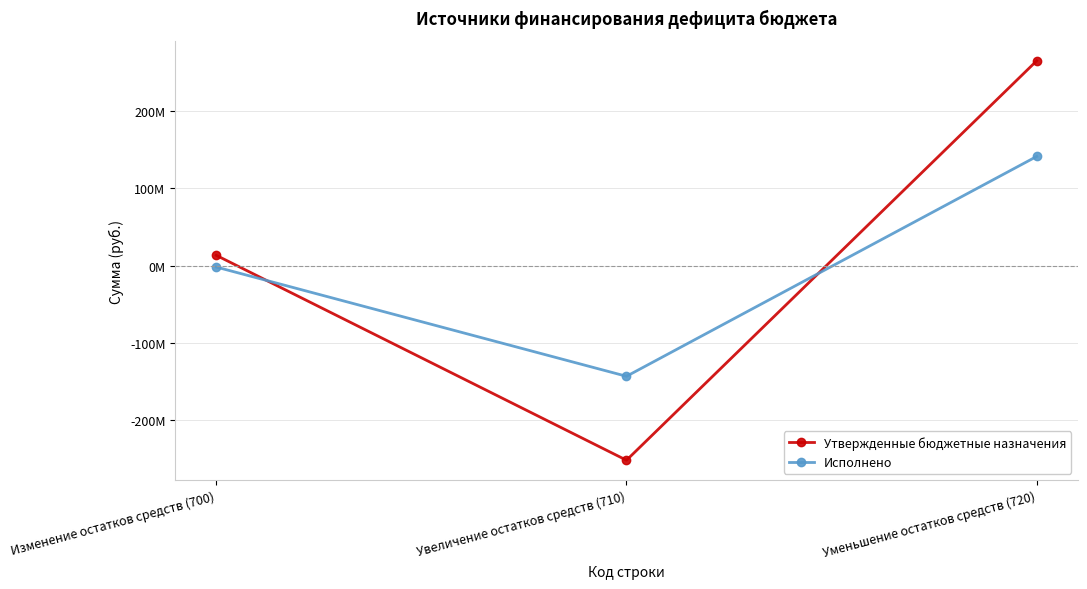

Does the chart have visible grid lines?

Yes